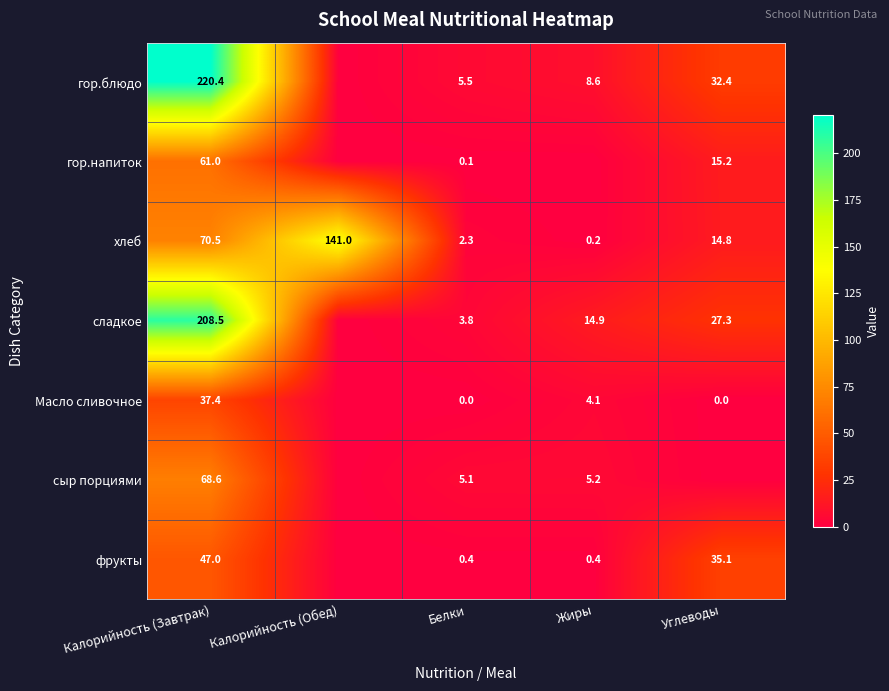

True or false: хлеб has a value of 3.2 at Белки.

False